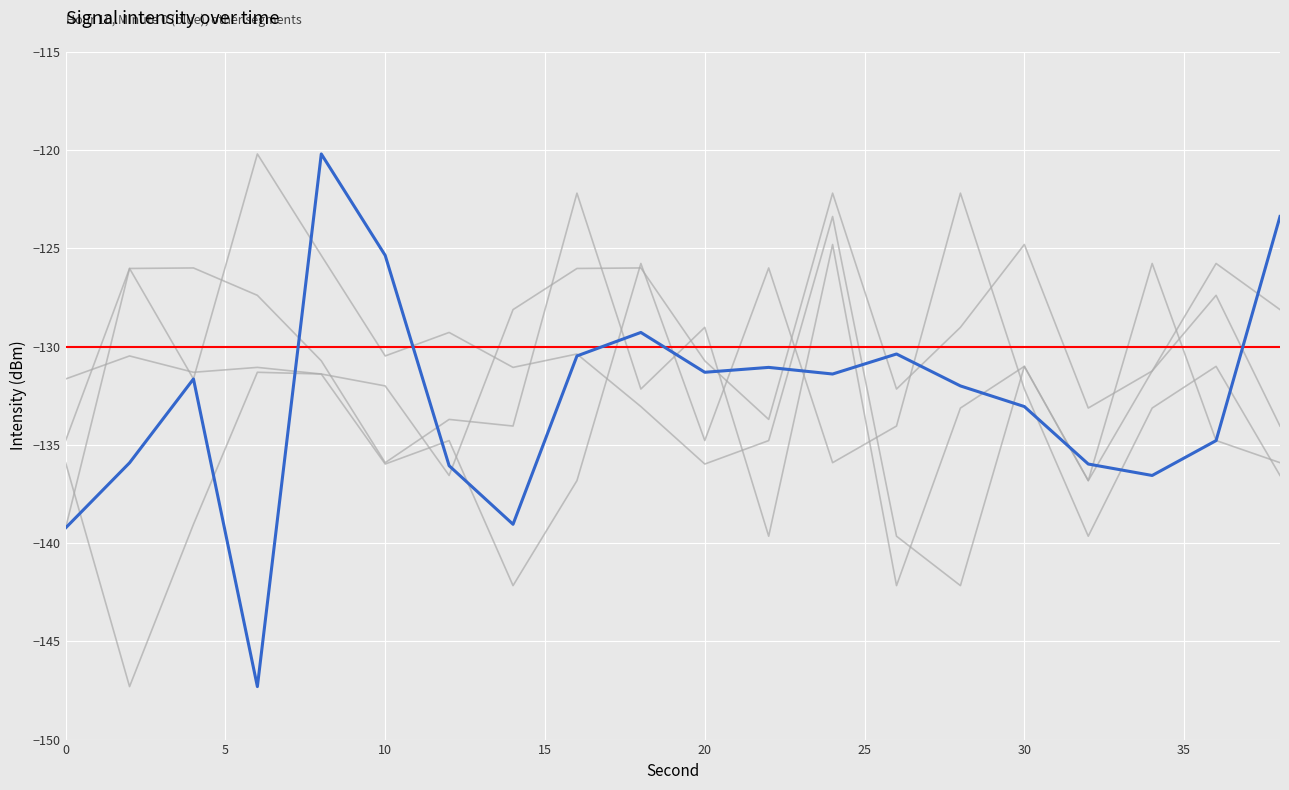

How many interior local peaks does the Minute 1 (grey1) series have?

7